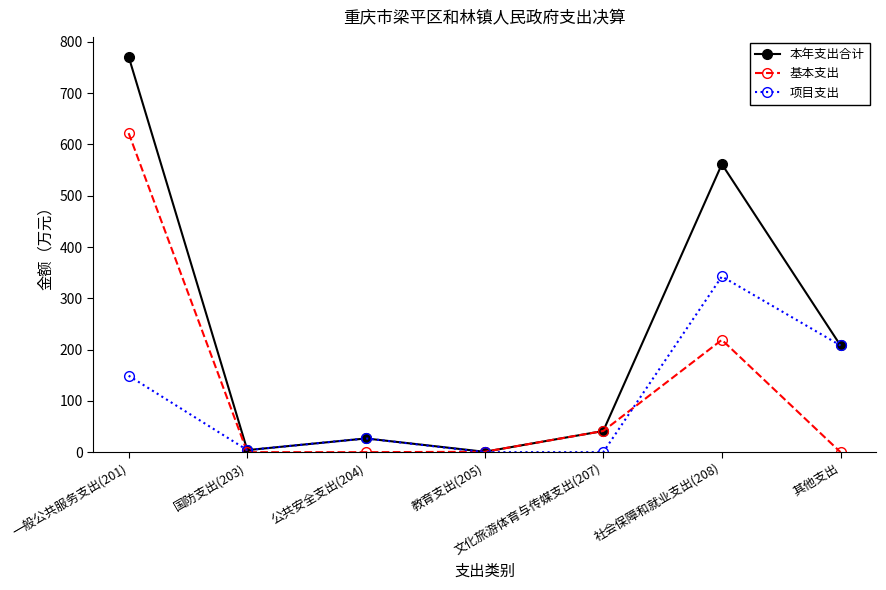

The 本年支出合计 series shows 26.8 at 公共安全支出(204). True or false?

True